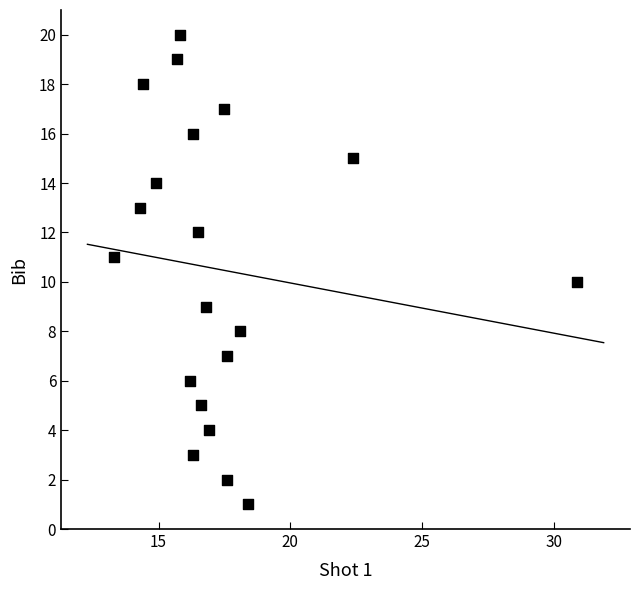

What is the range of Y values (max minus min)?

19